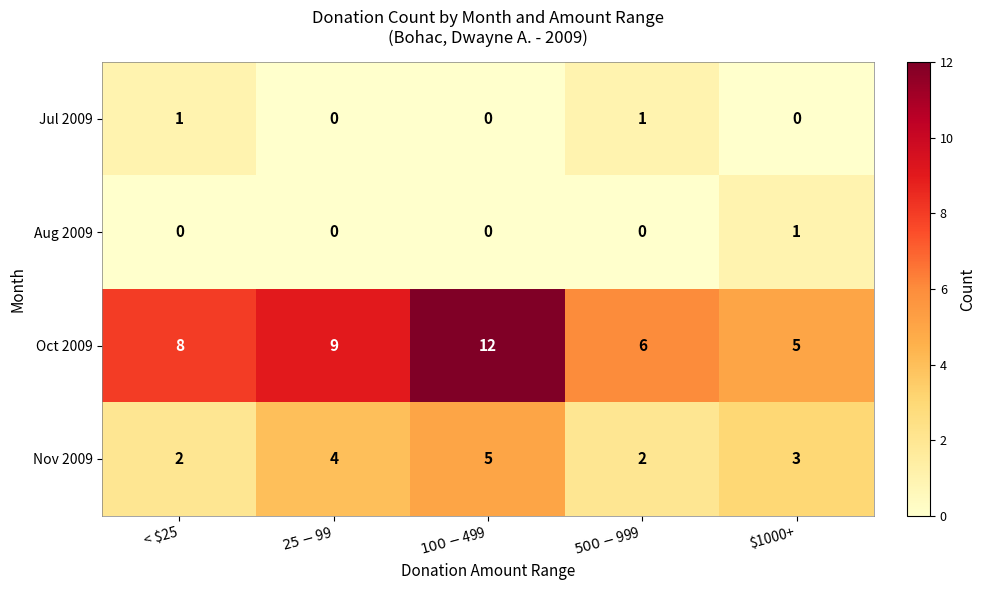

Where is Nov 2009 nearest to the value 3?

$1000+